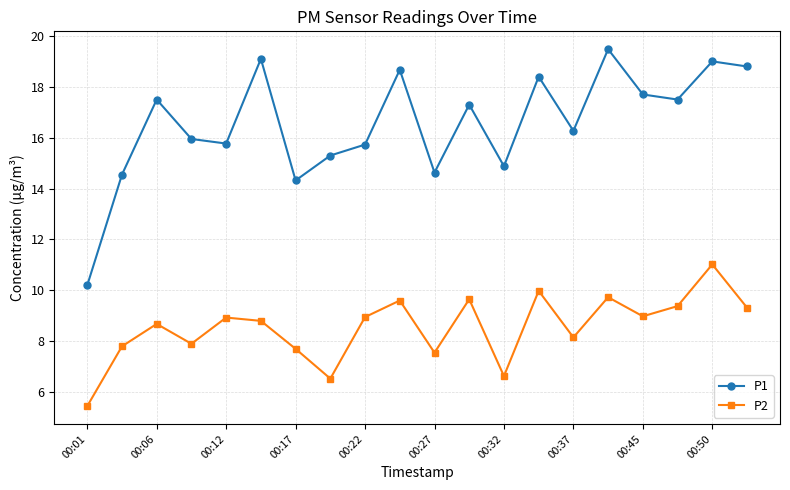

At how many categories does at least one series exceed 5?

20